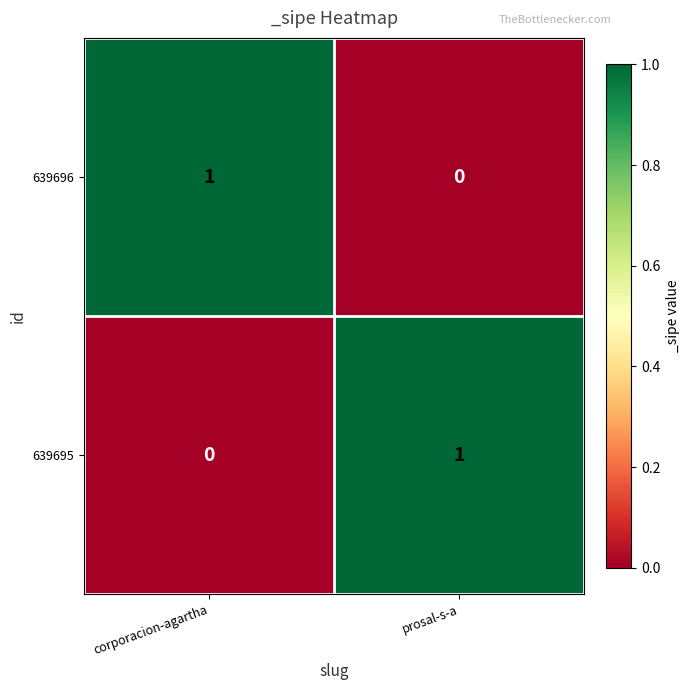

The value of 639696 at prosal-s-a is -1. True or false?

False